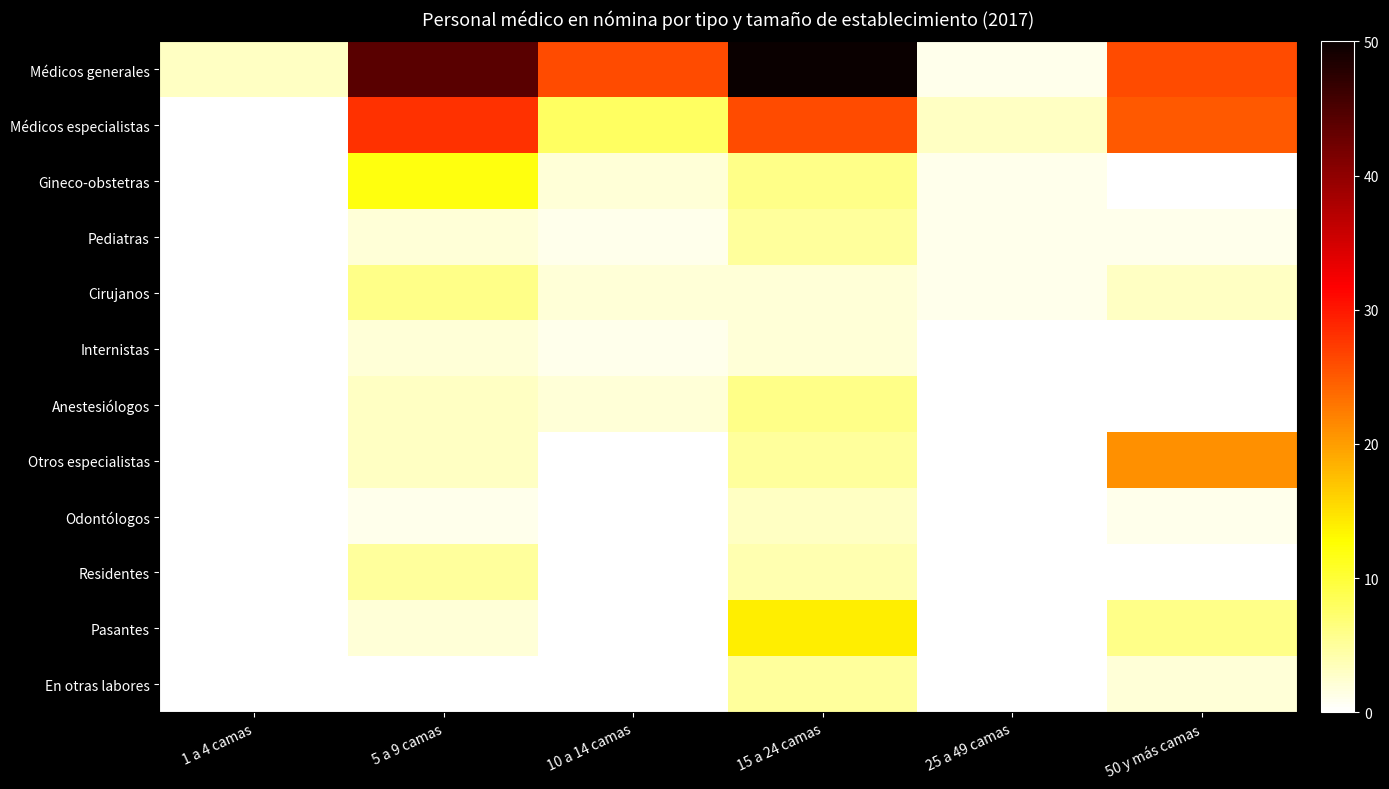

Which series has the largest total across all categories?

Médicos generales